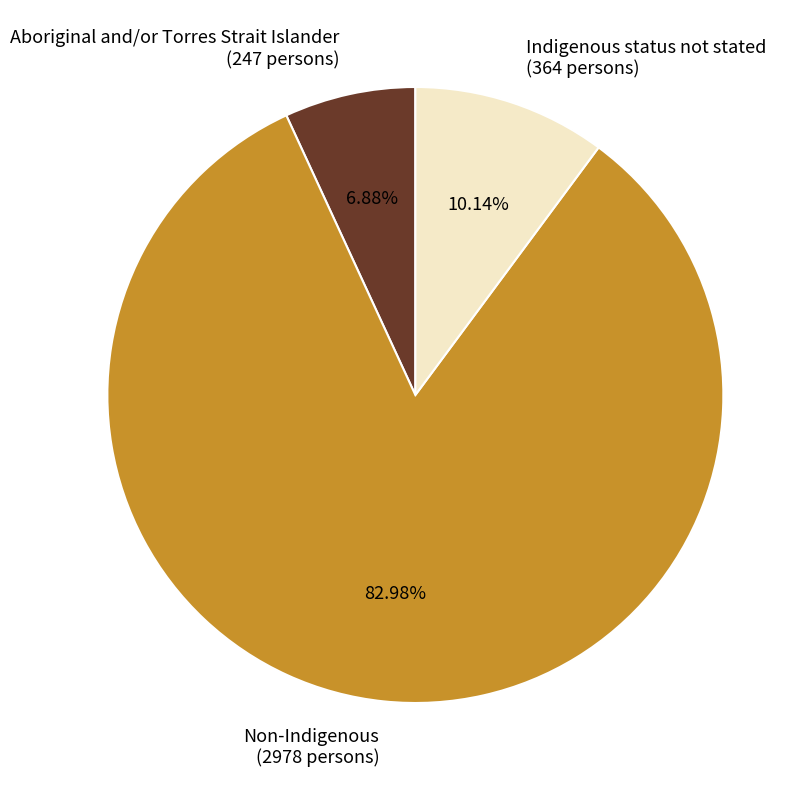

Which has a higher value, Aboriginal and/or Torres Strait Islander (247 persons) or Indigenous status not stated (364 persons)?

Indigenous status not stated (364 persons)